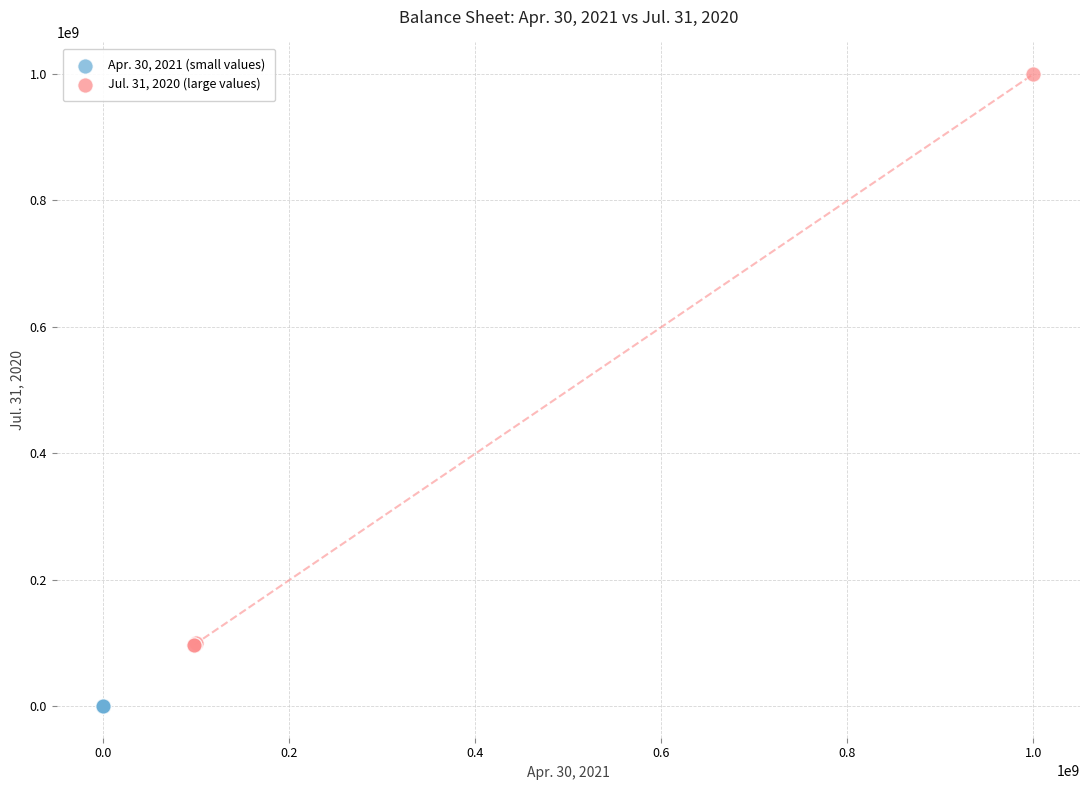

Which series reaches the maximum Y coordinate?

Jul. 31, 2020 (large values)